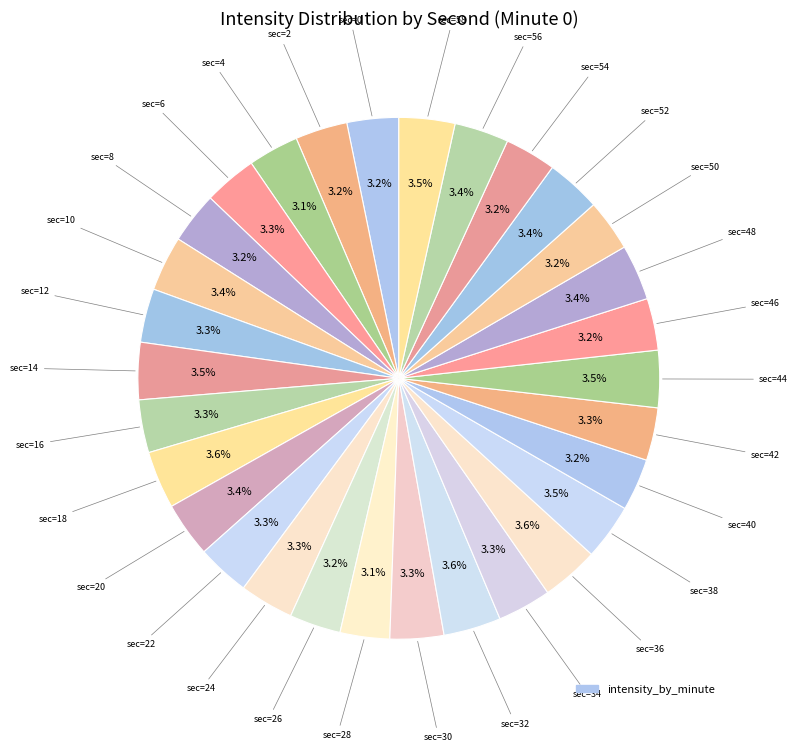

Count the number of slices in the pie.

30